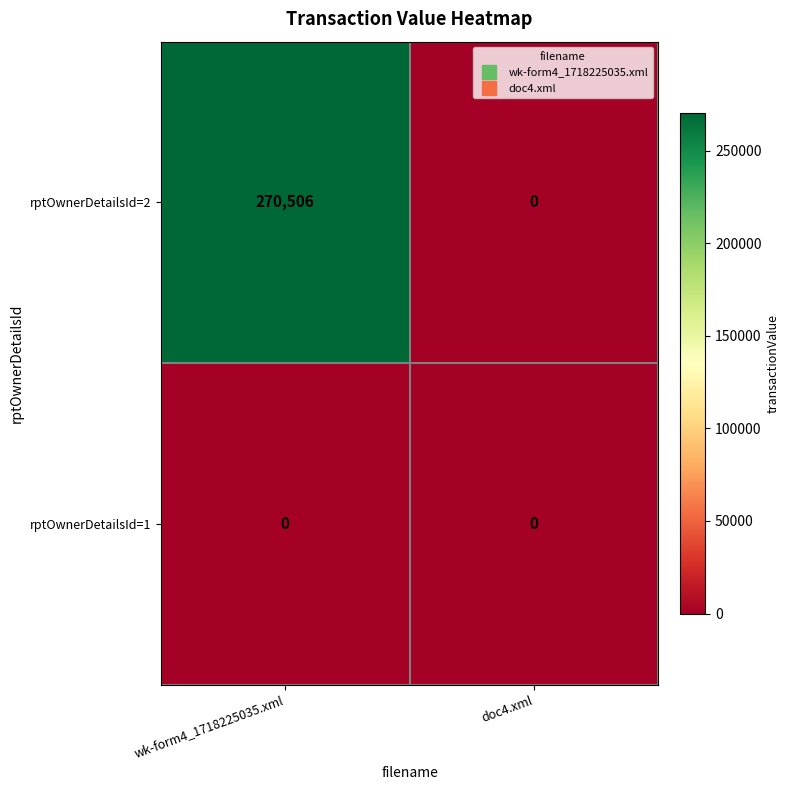

What is the difference between the maximum and minimum values in the rptOwnerDetailsId=2 series?

270506